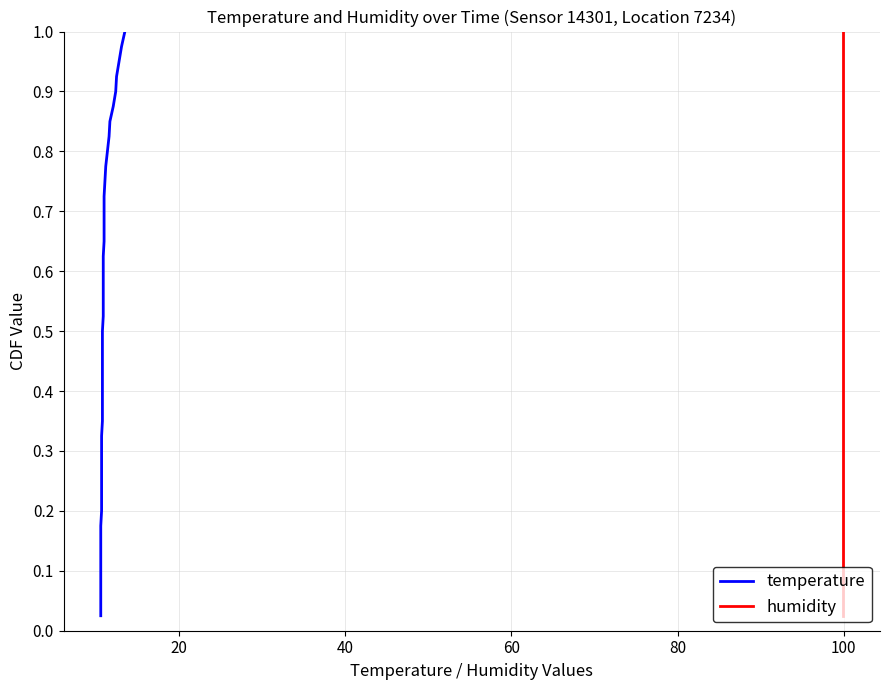

True or false: humidity has more than 1 interior local peaks.

False